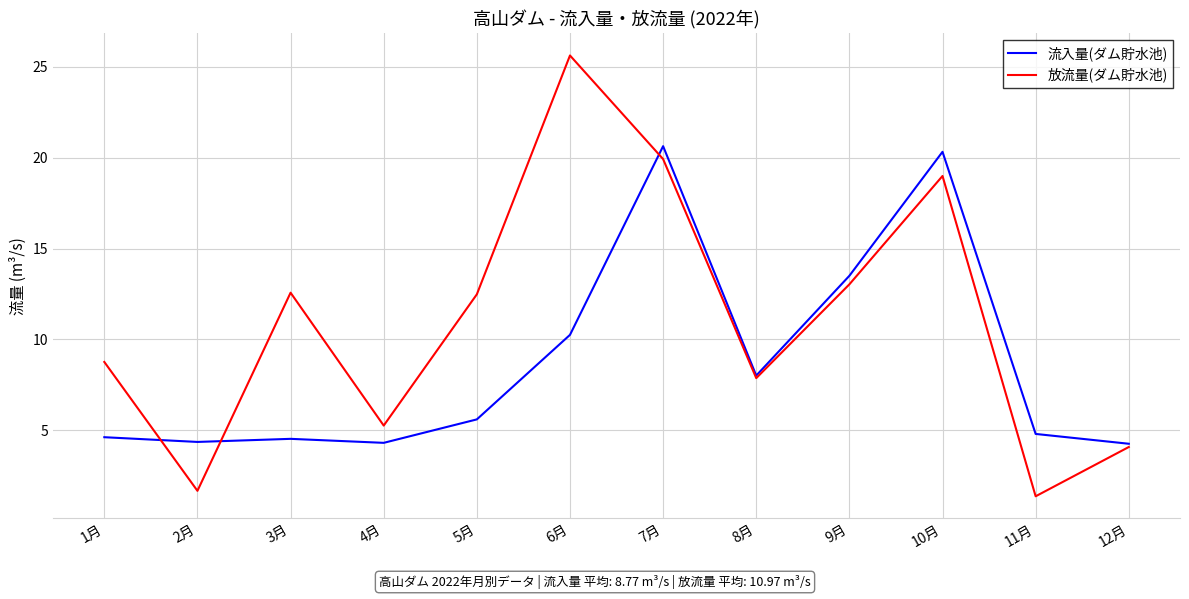

At 4月, list the series in order from largest to smallest.

放流量(ダム貯水池), 流入量(ダム貯水池)